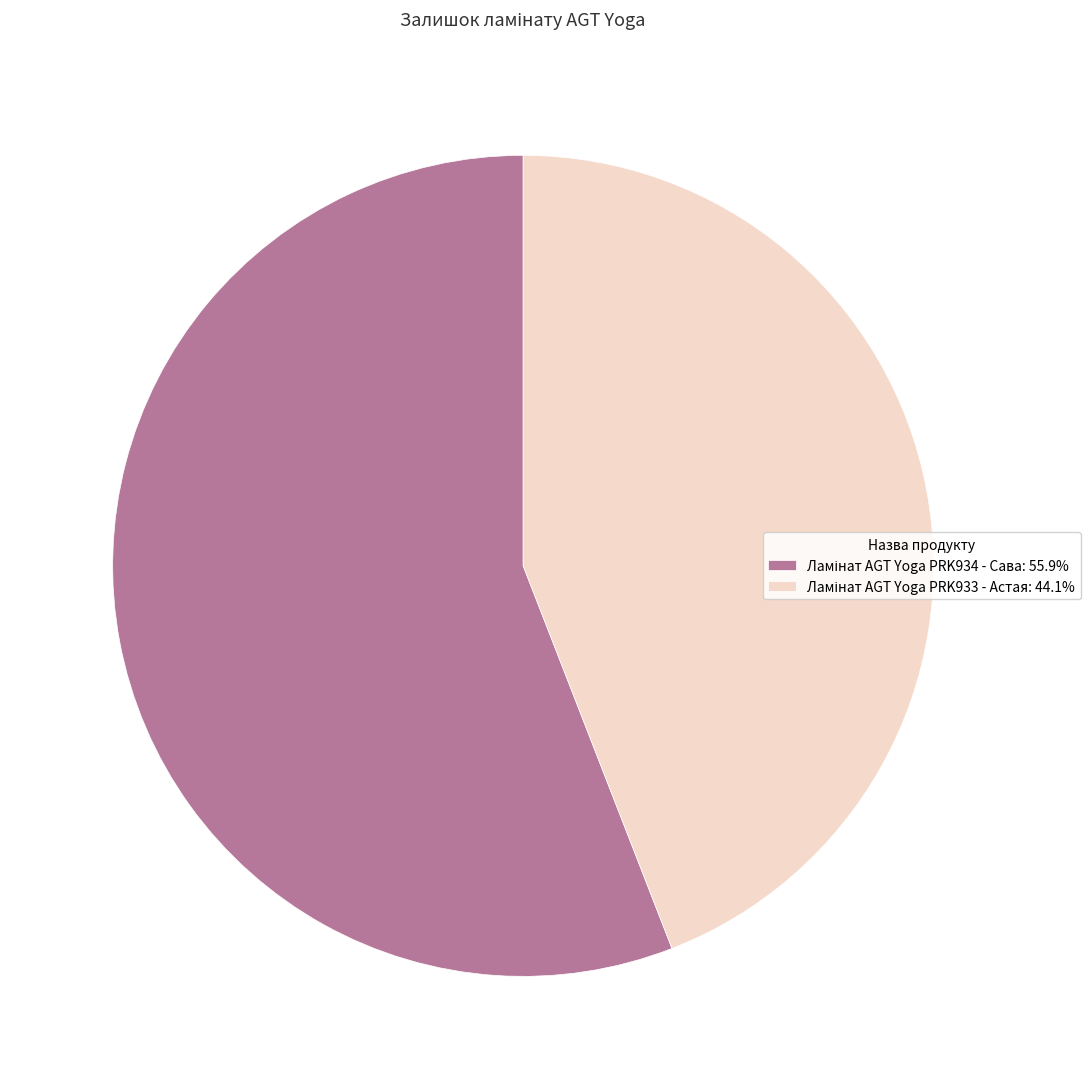

Is there any slice that represents more than half of the pie?

Yes